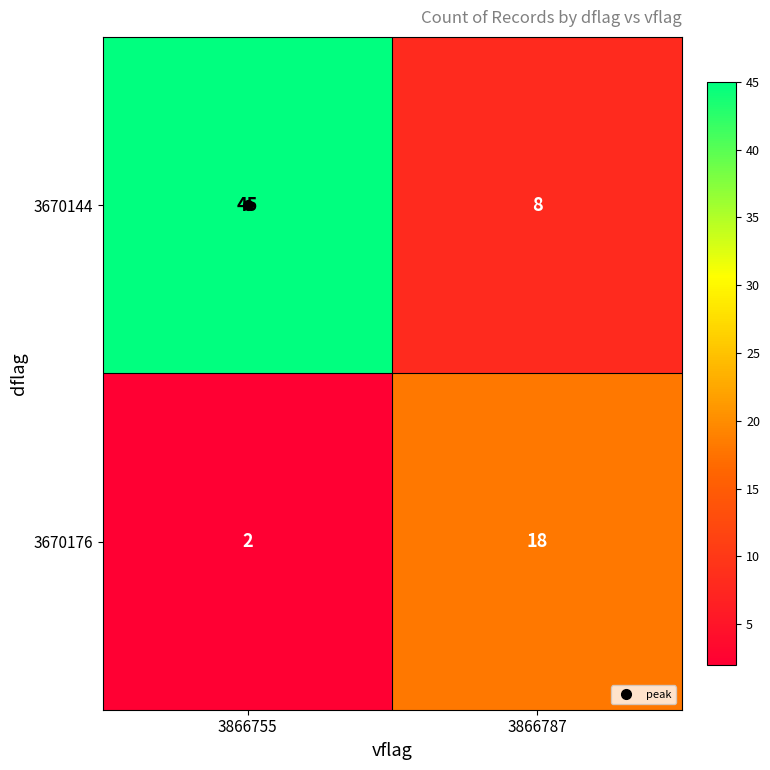

Is the value of 3670176 at 3866787 greater than the value of 3670144 at 3866787?

Yes